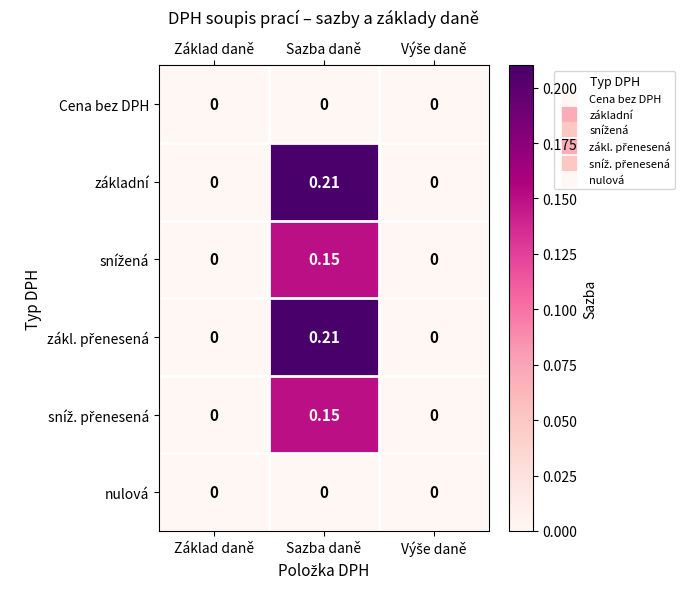

How many series are shown in this chart?

6